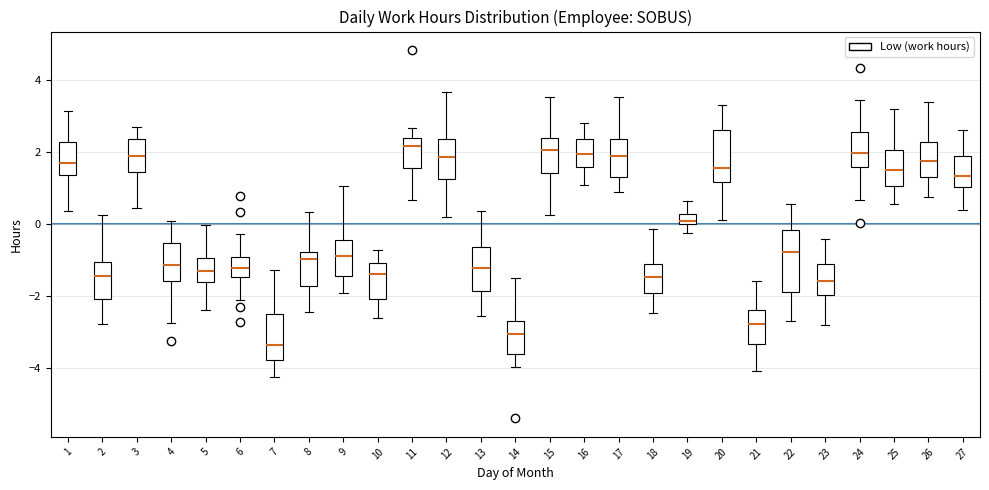

Which box is the tallest, from its lower edge to its upper edge?

22